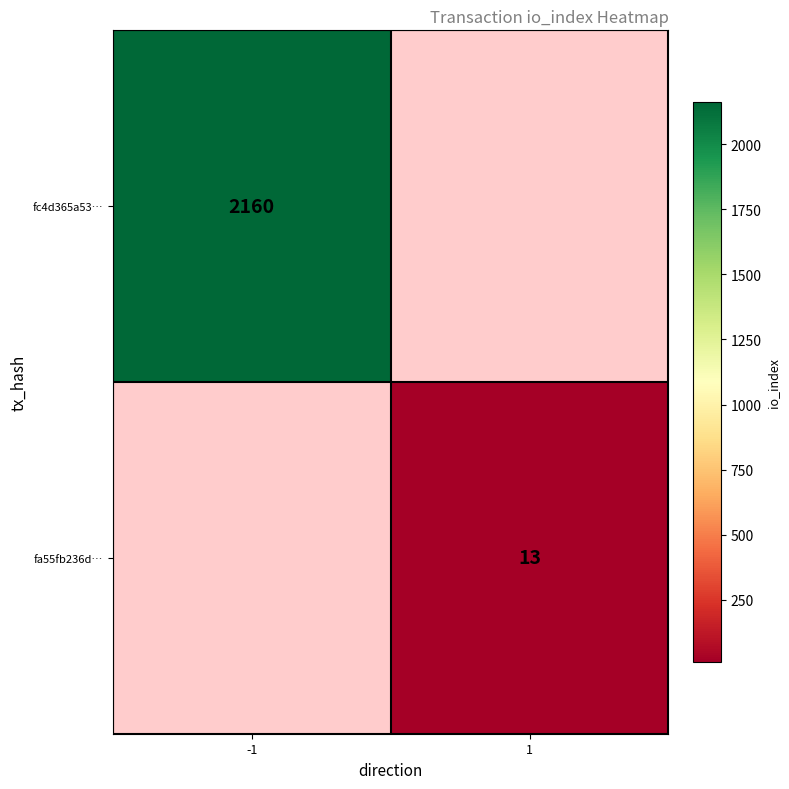

Is it true that fc4d365a53… equals 3084 at -1?

False